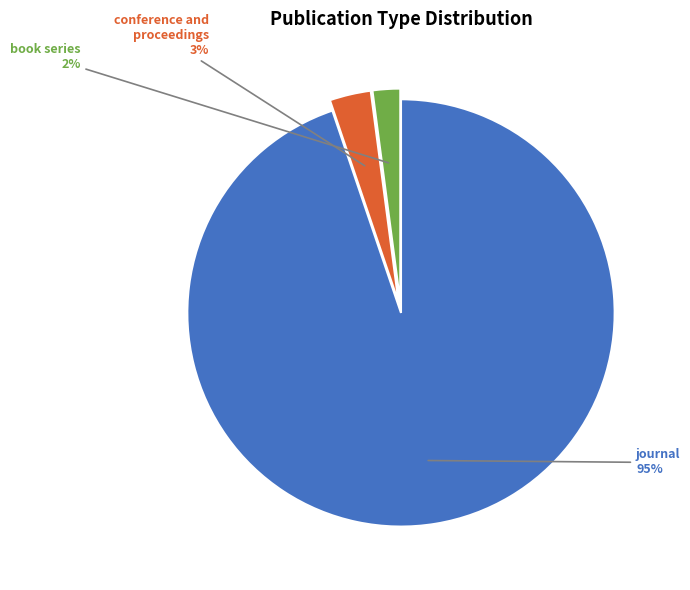

Which category accounts for the majority?

journal